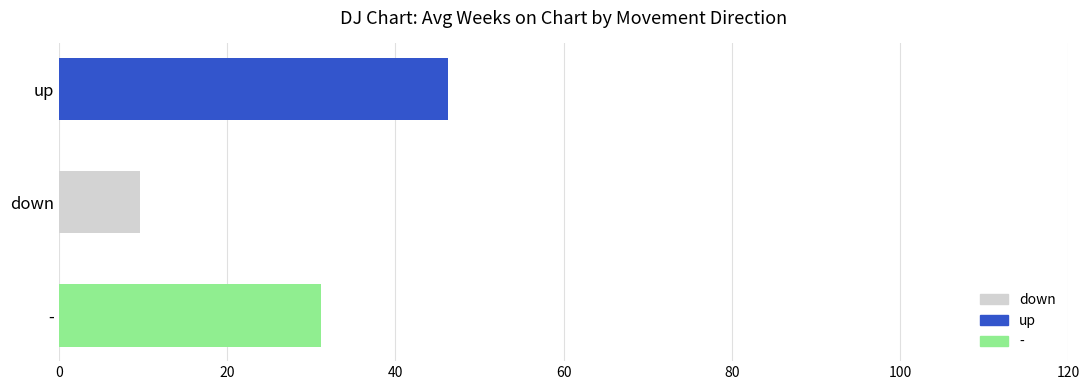

What position from the left is -?

3